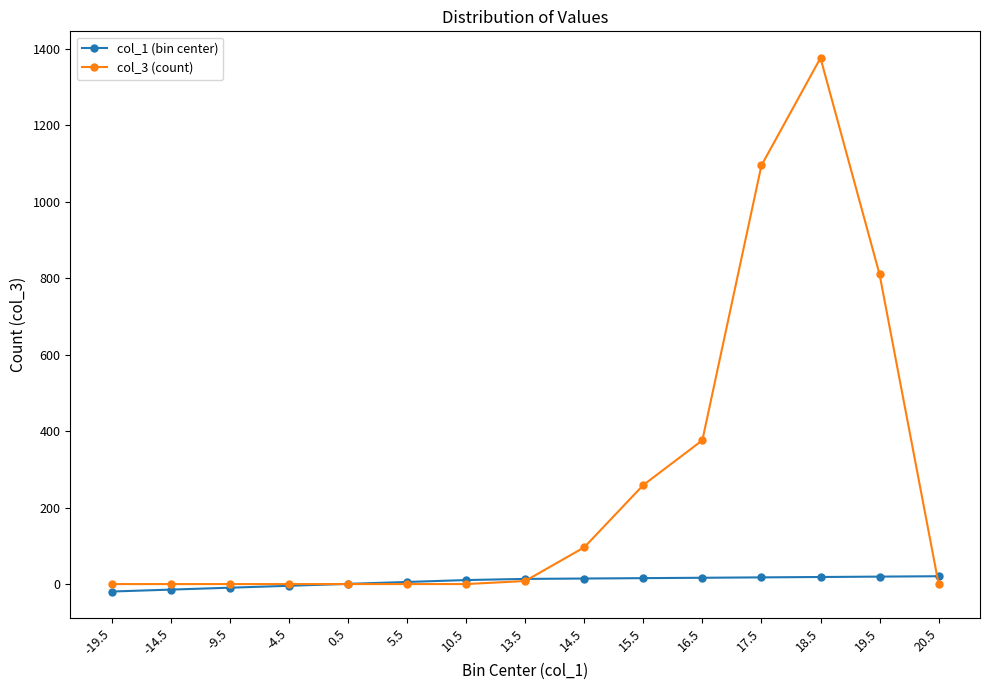

Which series has the largest total across all categories?

col_3 (count)